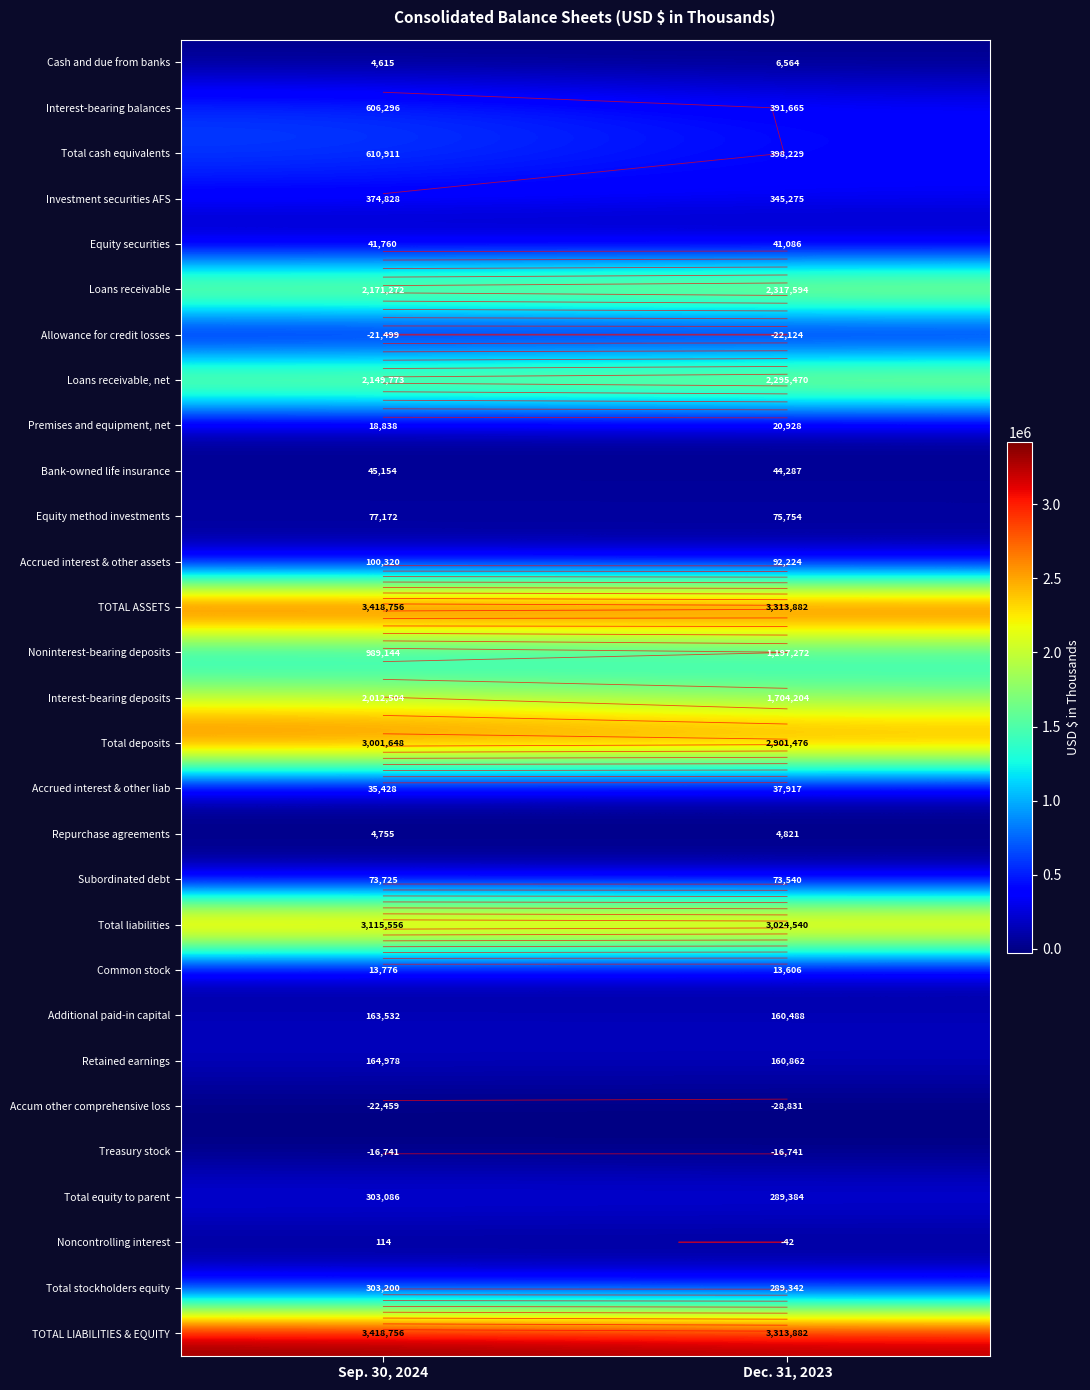

Is the value of Common stock at Dec. 31, 2023 greater than the value of Cash and due from banks at Sep. 30, 2024?

Yes